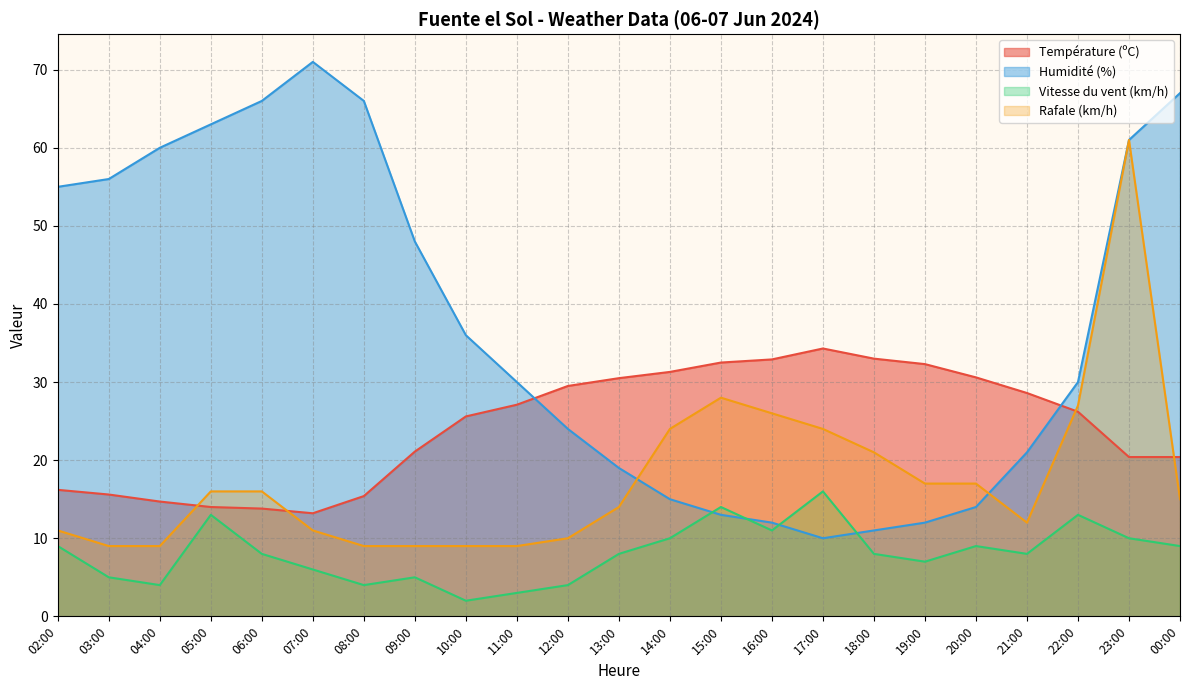

After their last crossing, which series has the higher values: Humidité (%) or Vitesse du vent (km/h)?

Humidité (%)